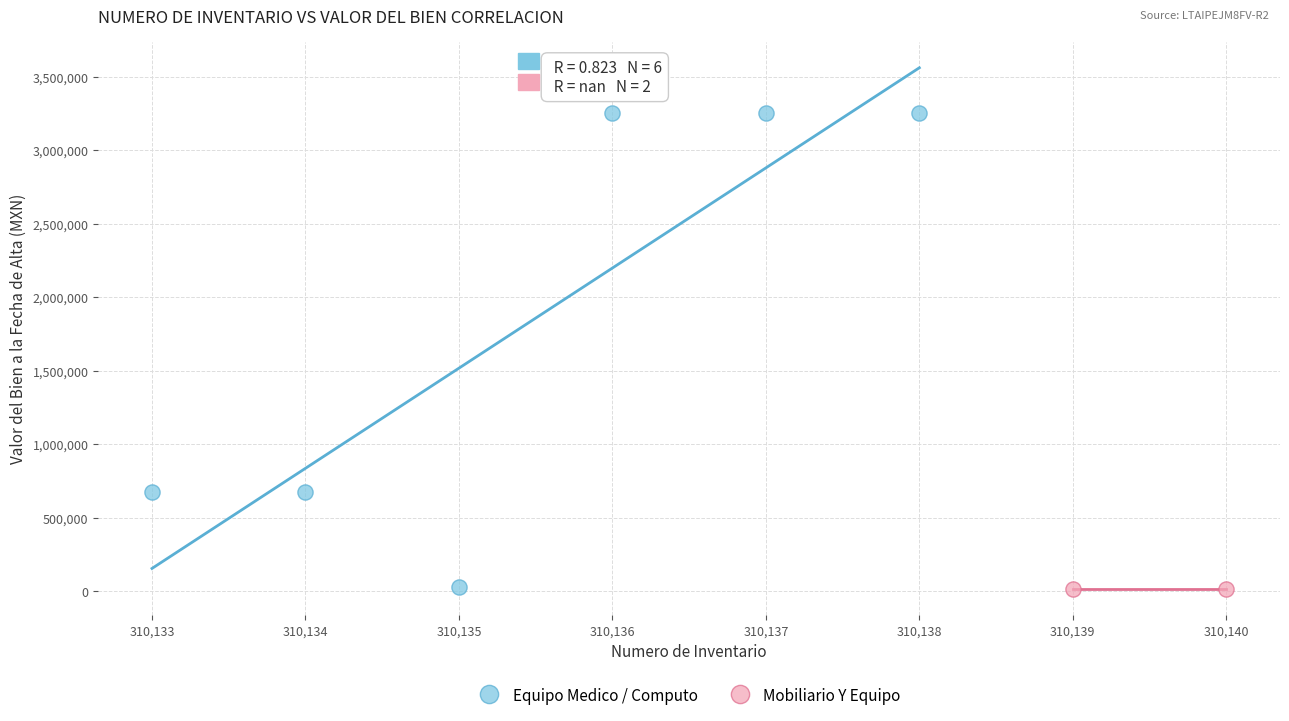

What are all the series names shown in the legend?

Equipo Medico / Computo, Mobiliario Y Equipo